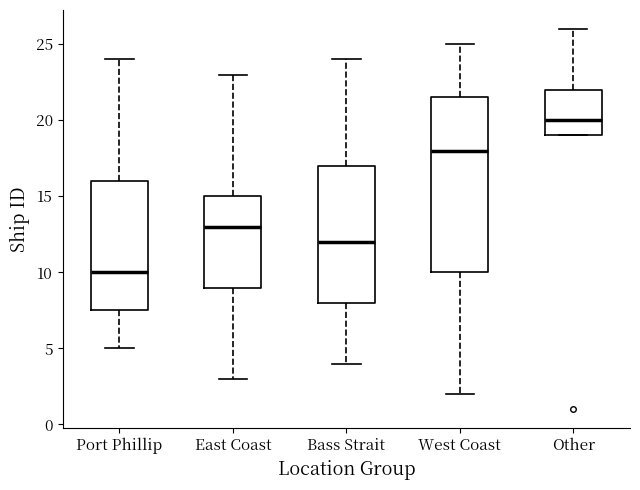

Reading left to right, read every box against the y-axis: the position of its median line, the range the box covers, and the ends of its whiskers. The values are not printed on the chart, so give them approximately, as read against the axis.

Port Phillip: median 10.0, box 7.5 to 16.0, whiskers 5.0 to 24.0
East Coast: median 13.0, box 9.0 to 15.0, whiskers 3.0 to 23.0
Bass Strait: median 12.0, box 8.0 to 17.0, whiskers 4.0 to 24.0
West Coast: median 18.0, box 10.0 to 21.5, whiskers 2.0 to 25.0
Other: median 20.0, box 19.0 to 22.0, whiskers 19.0 to 26.0